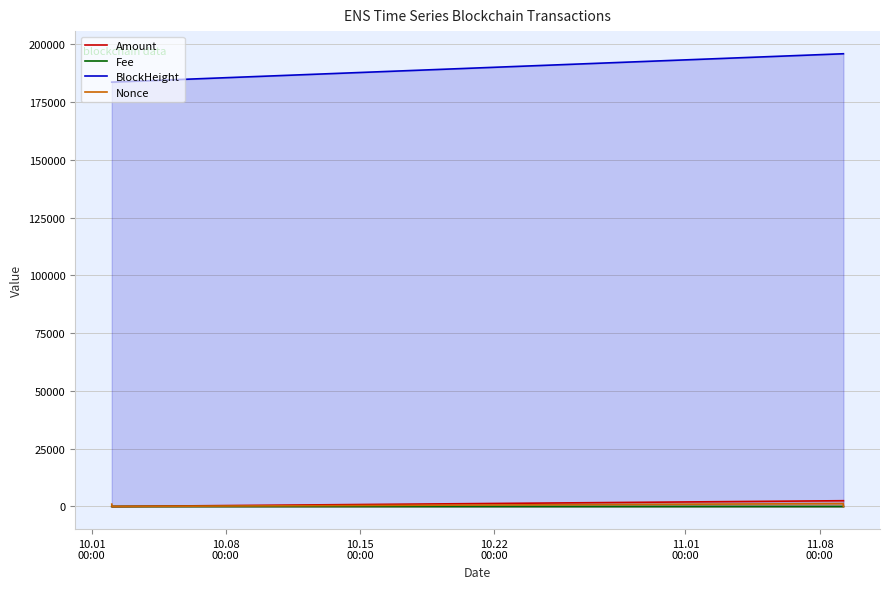

What is the value of the BlockHeight point at the 4th from the left?

195928.0